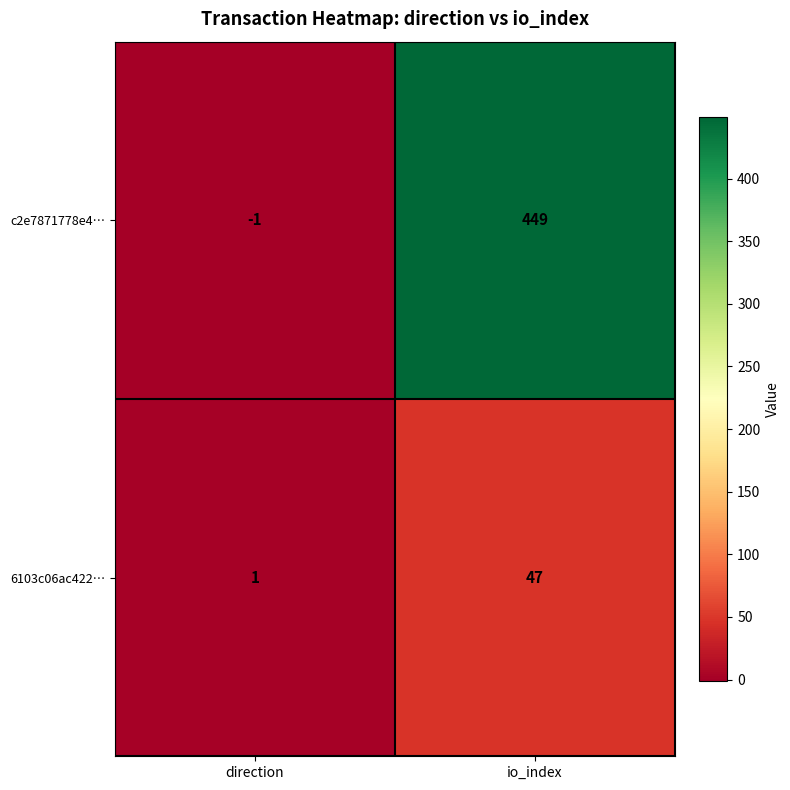

At which category is the sum across all series the highest?

io_index